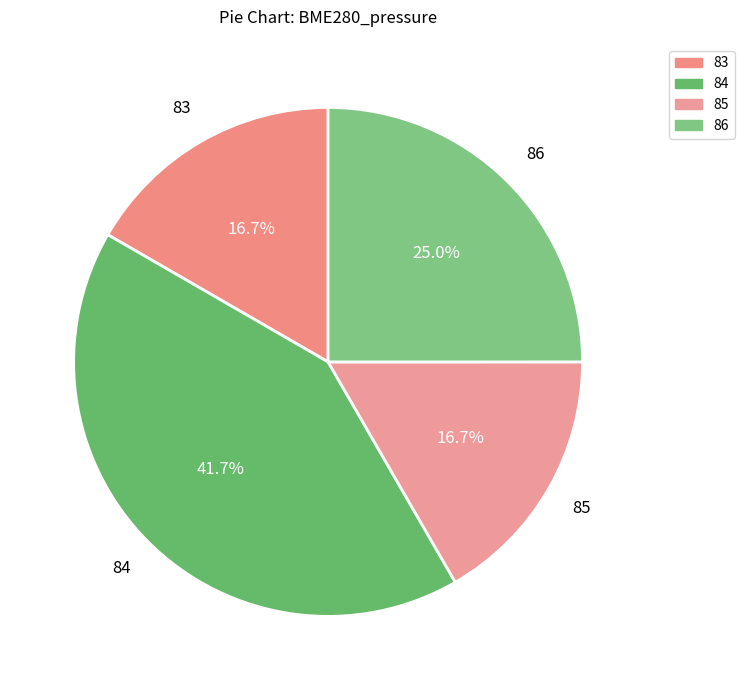

Is the sum of 85 and 86 greater than half?

No